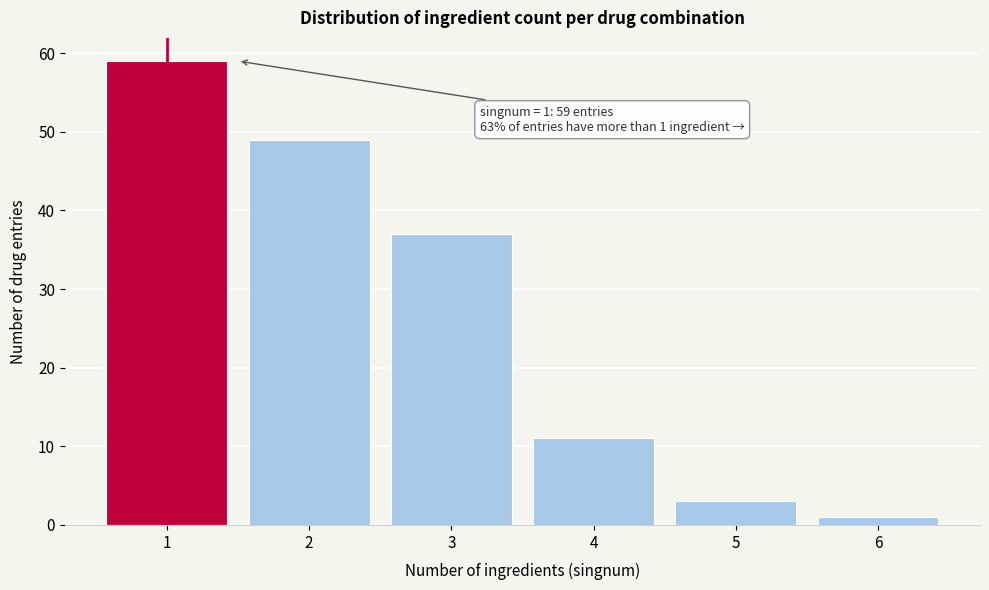

Reading left to right, what are all the values shown in this chart?

59	49	37	11	3	1